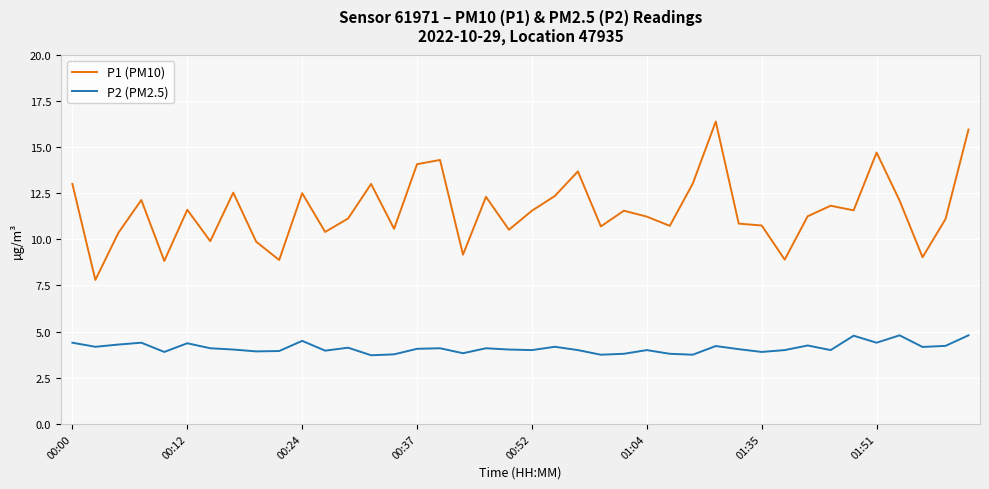

True or false: P2 (PM2.5) and P1 (PM10) cross at least once.

False